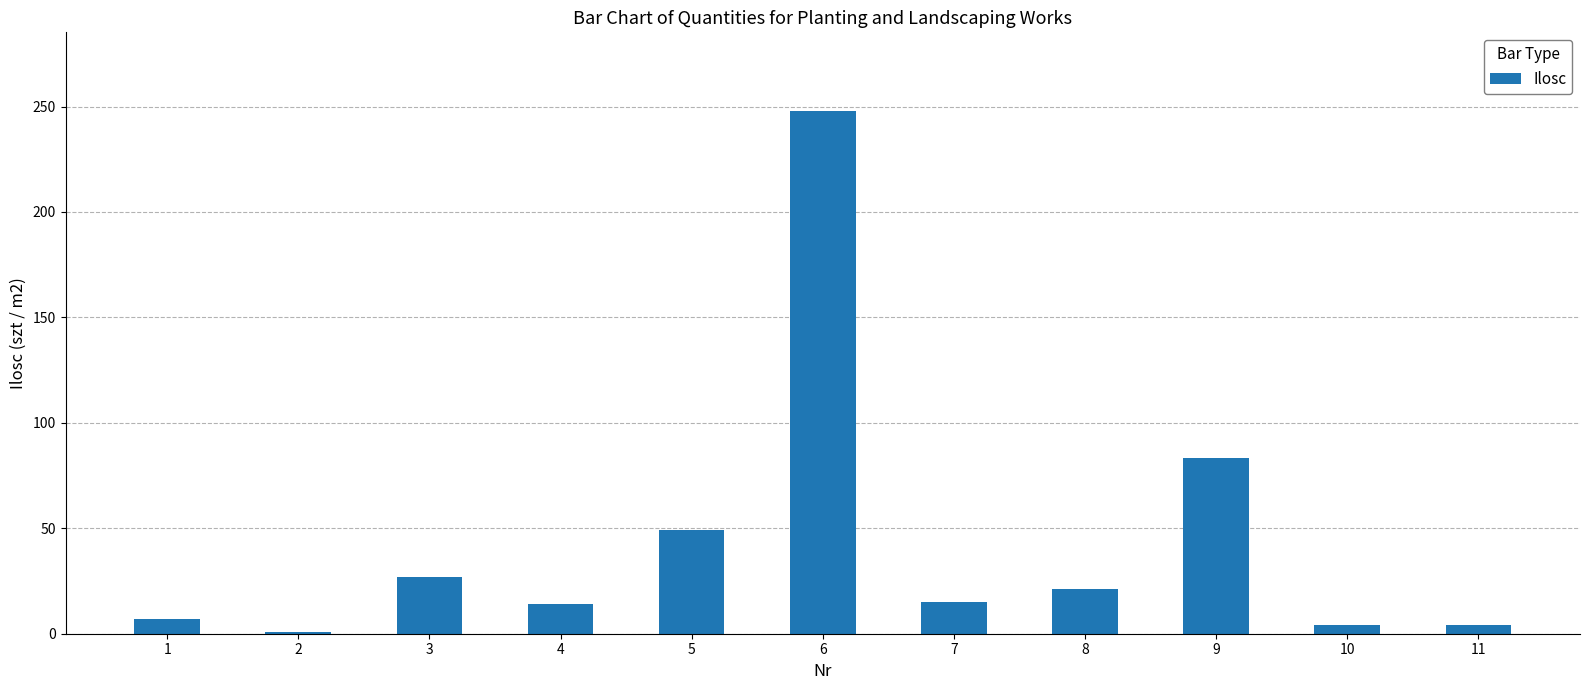

True or false: the data shows 23.0 at 4.

False